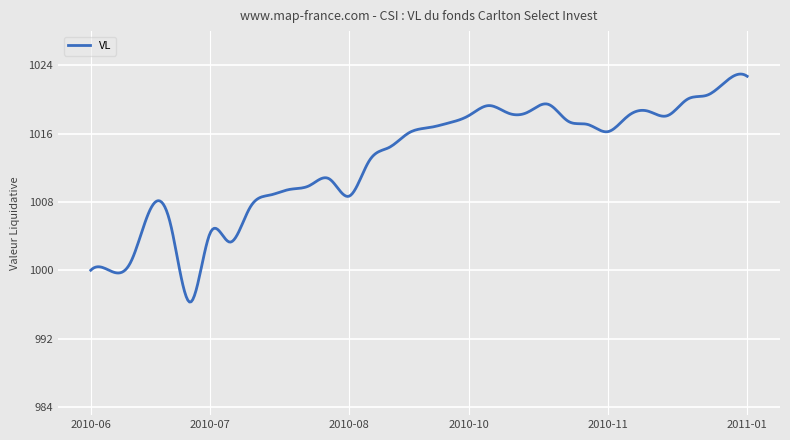

What is the difference between the maximum and minimum values?

26.7